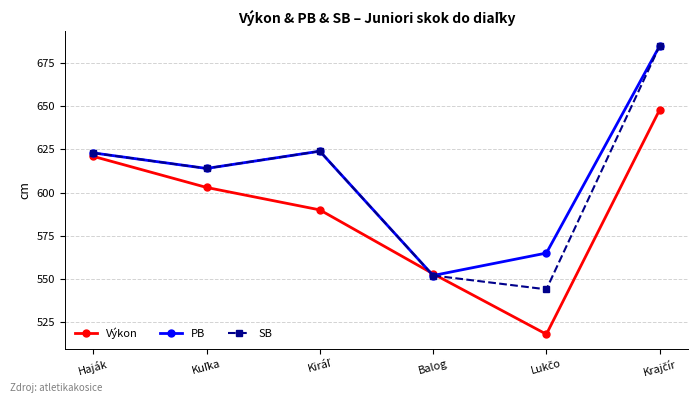

Does the chart display data point markers on the line(s)?

Yes